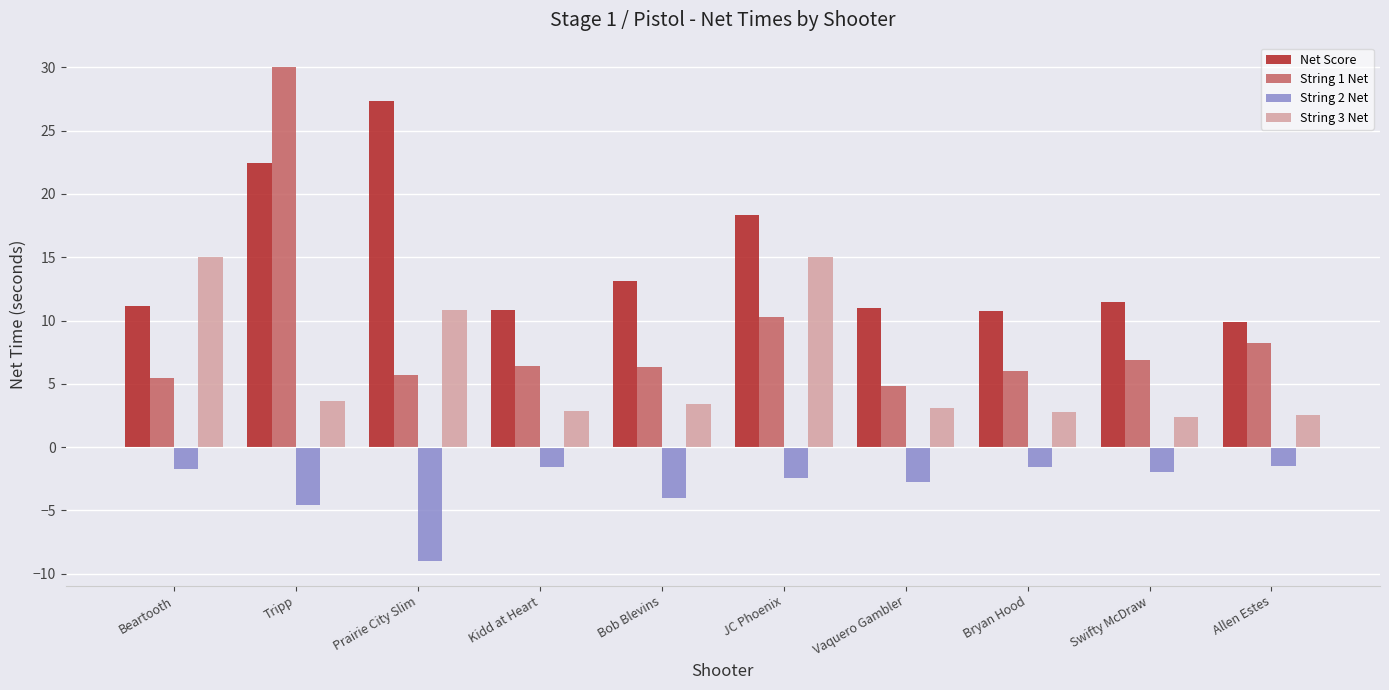

What position from the left is Bryan Hood?

8